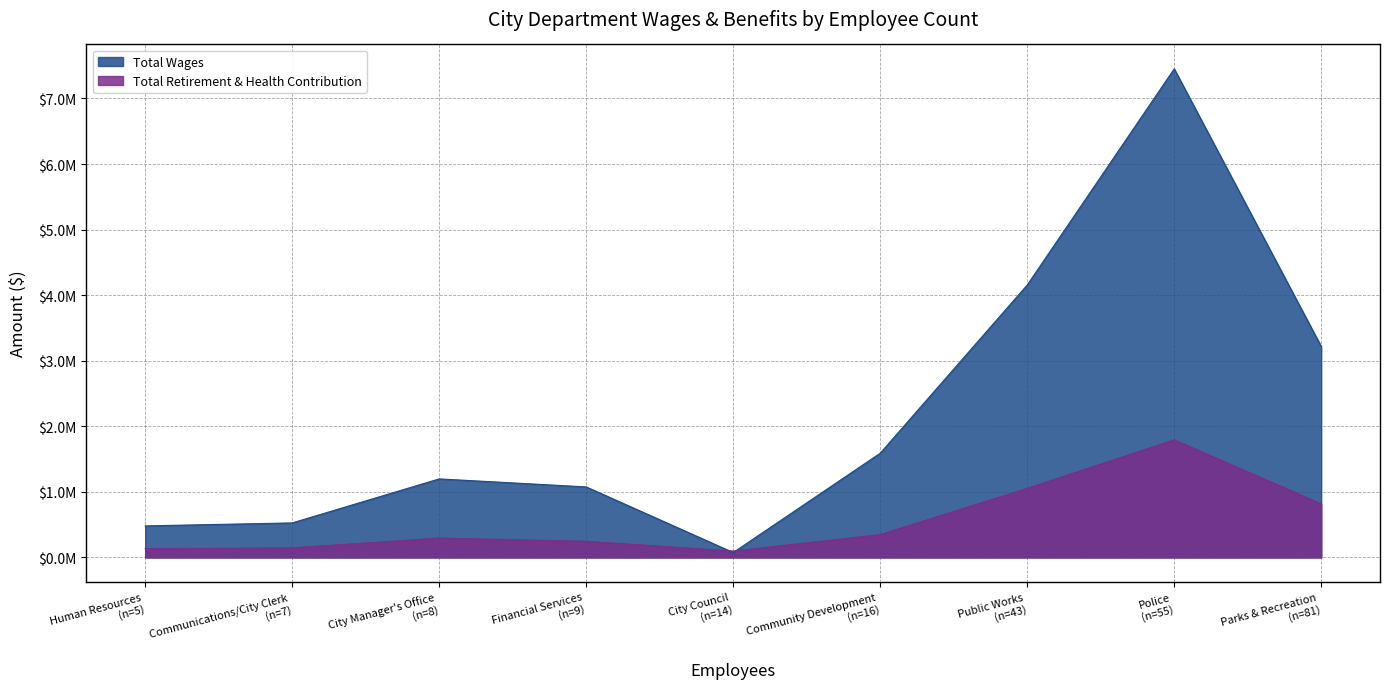

What value does the Total Retirement & Health Contribution series have at City Council, to the nearest 10?

97150